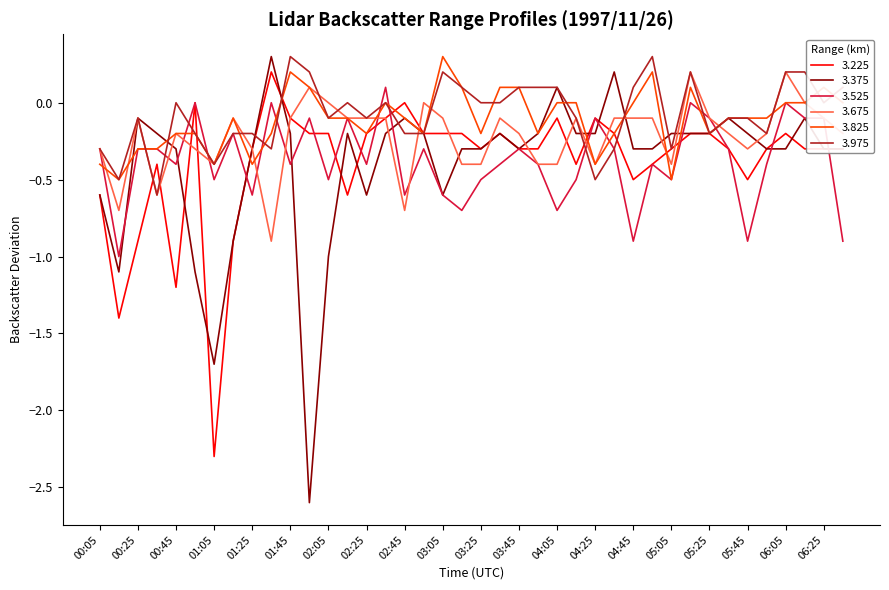

What is the average value of the 3.525 series?

-0.4